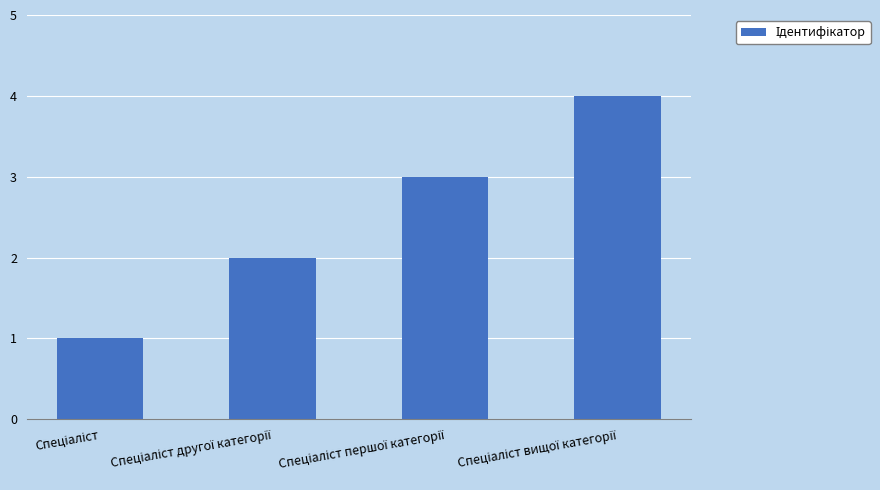

What is the greatest value displayed?

4